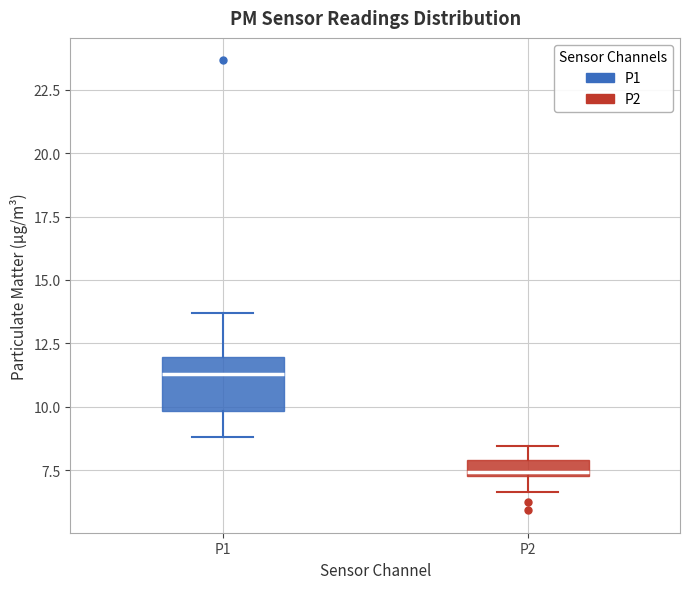

Which box is the tallest, from its lower edge to its upper edge?

P1